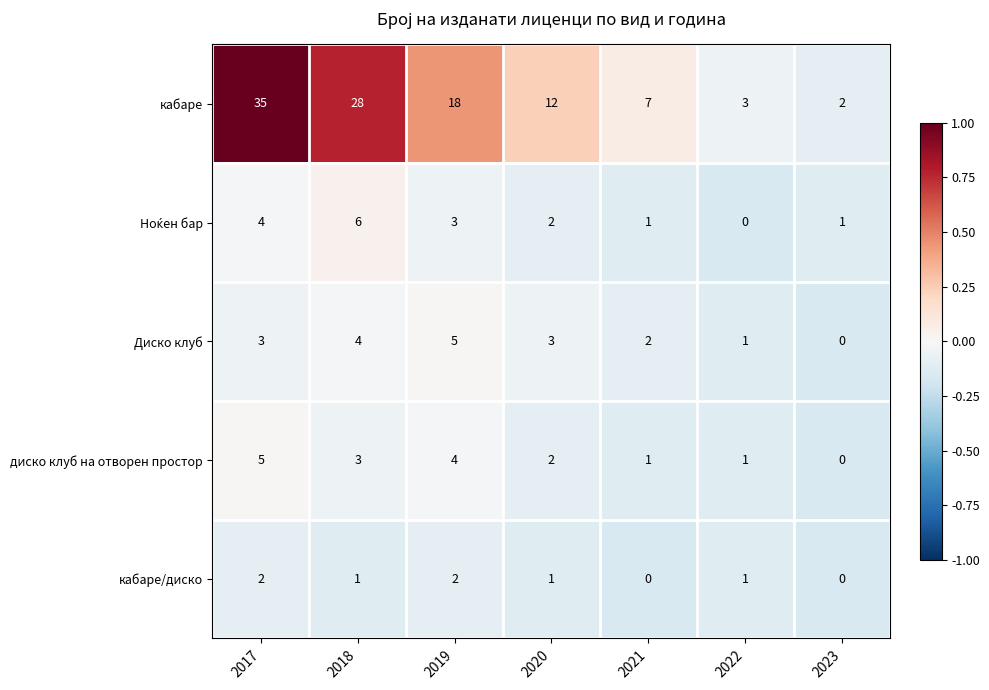

At which category is the sum across all series the highest?

2017